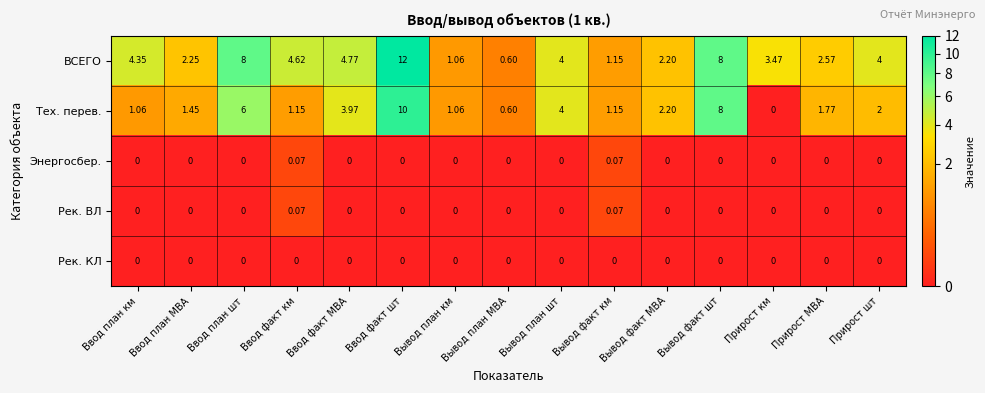

How many data points in ВСЕГО are less than 4?

7